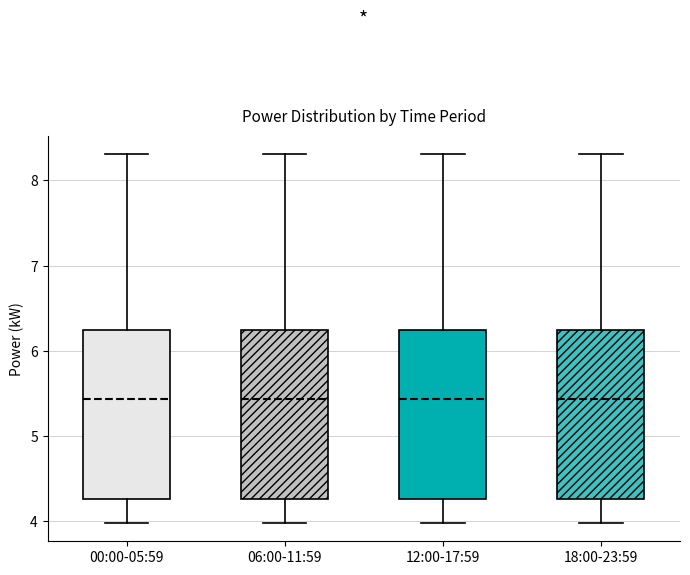

Reading left to right, read every box against the y-axis: the position of its median line, the range the box covers, and the ends of its whiskers. The values are not printed on the chart, so give them approximately, as read against the axis.

00:00-05:59: median 5.4, box 4.3 to 6.2, whiskers 4.0 to 8.3
06:00-11:59: median 5.4, box 4.3 to 6.2, whiskers 4.0 to 8.3
12:00-17:59: median 5.4, box 4.3 to 6.2, whiskers 4.0 to 8.3
18:00-23:59: median 5.4, box 4.3 to 6.2, whiskers 4.0 to 8.3